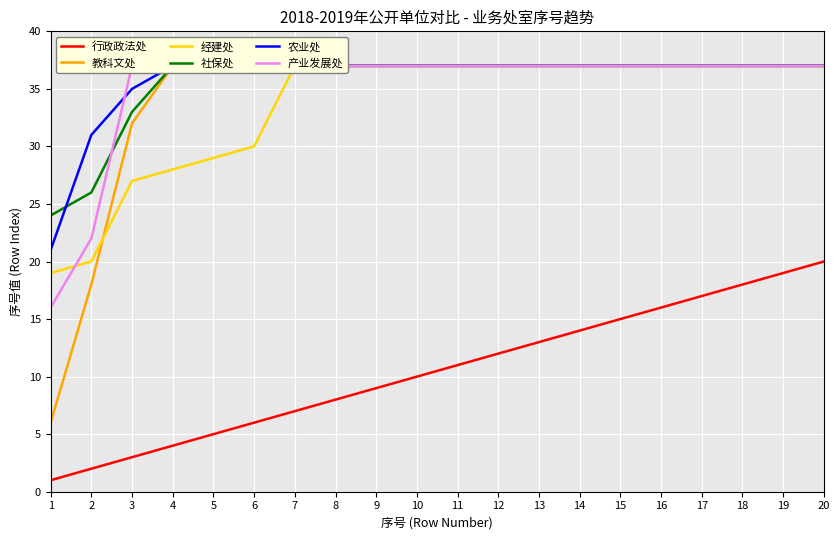

Read the 经建处 value at 2, to the nearest 5.

20